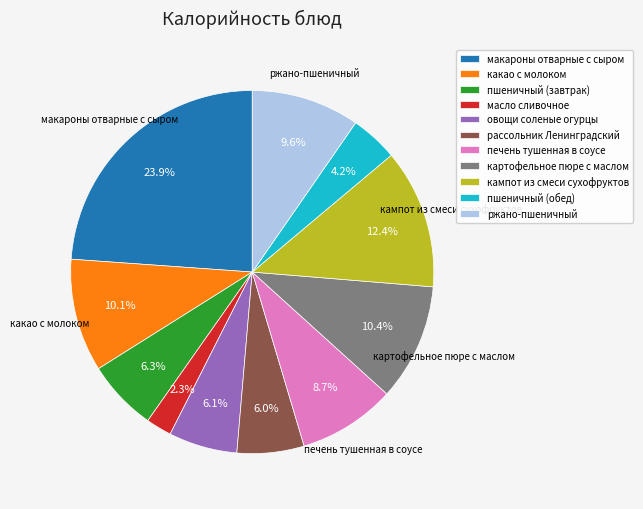

To the nearest percent, what percentage of the pie is пшеничный (завтрак)?

6%